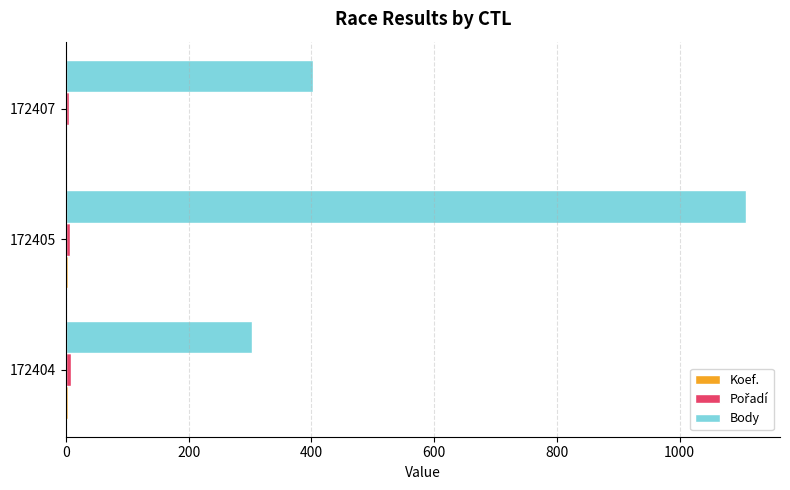

At which category is the sum across all series the highest?

172405